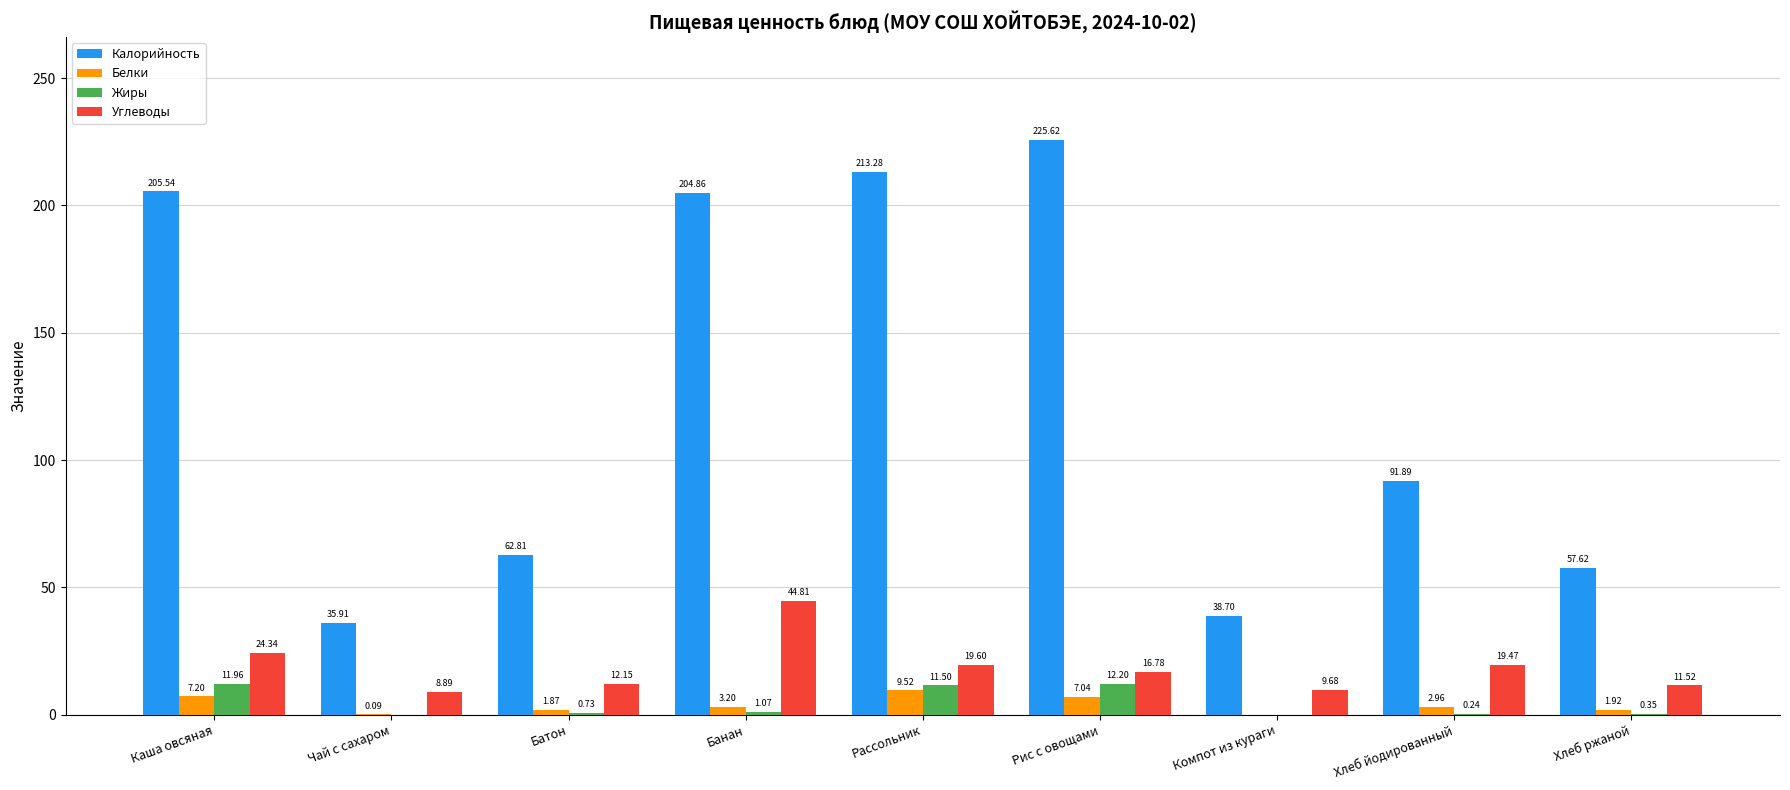

How many data points does each series have?

9